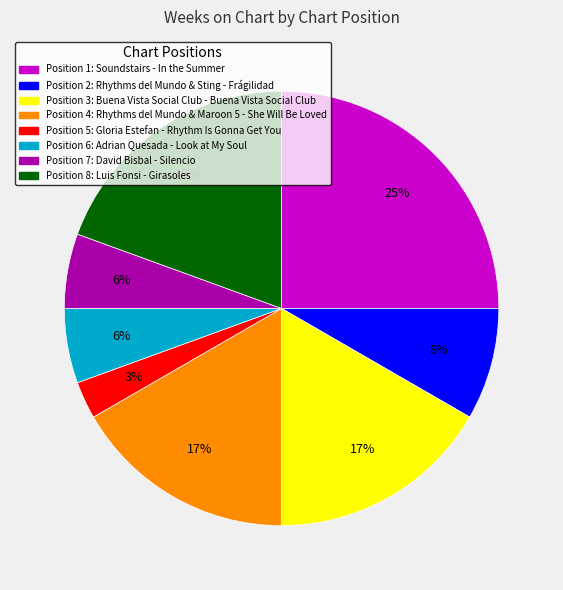

Is there any slice that represents more than half of the pie?

No